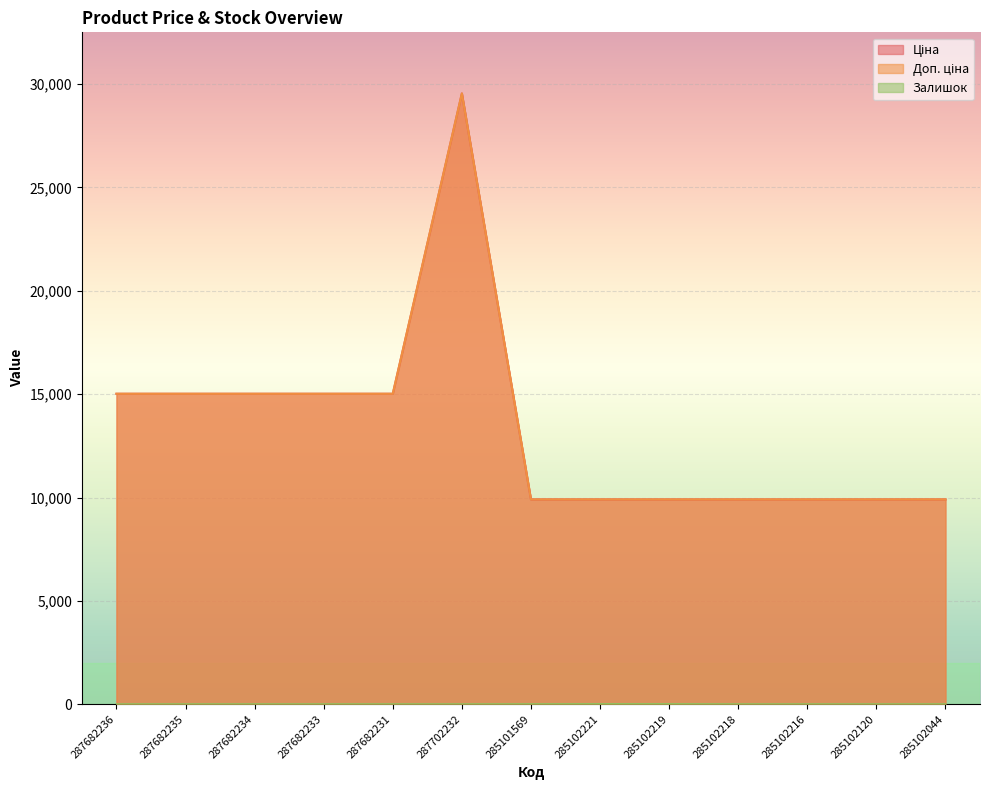

At which label does Залишок reach its minimum?

287682236